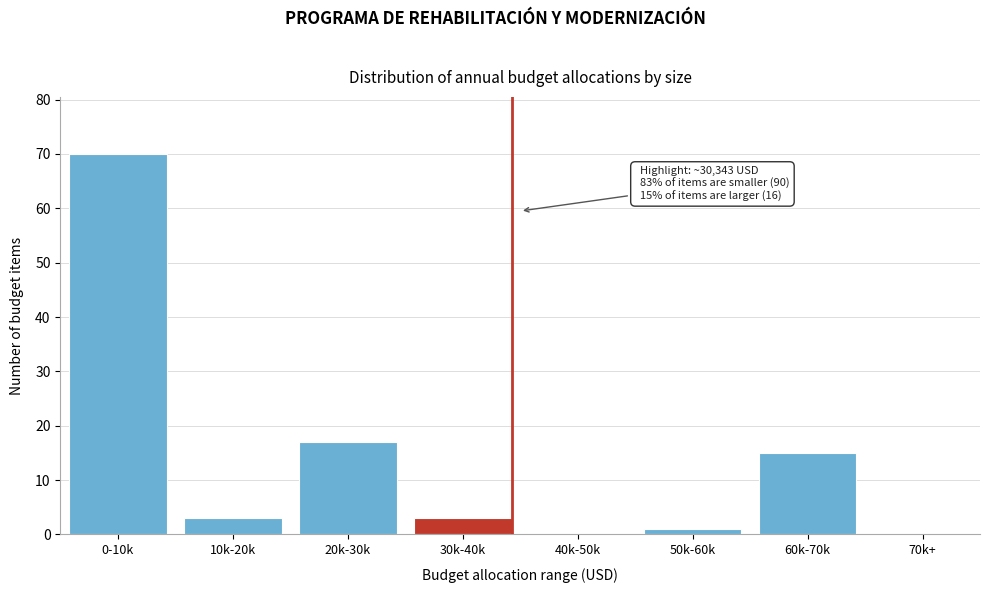

Reading left to right, transcribe all the data shown in this chart.

0-10k=70	10k-20k=3	20k-30k=17	30k-40k=3	40k-50k=0	50k-60k=1	60k-70k=15	70k+=0